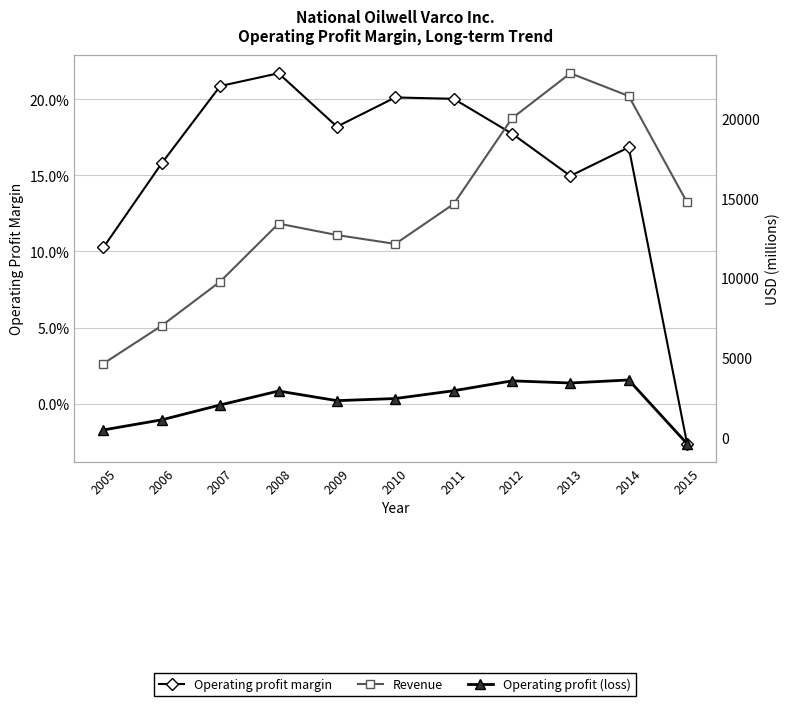

At how many categories does at least one series exceed 21675?

1